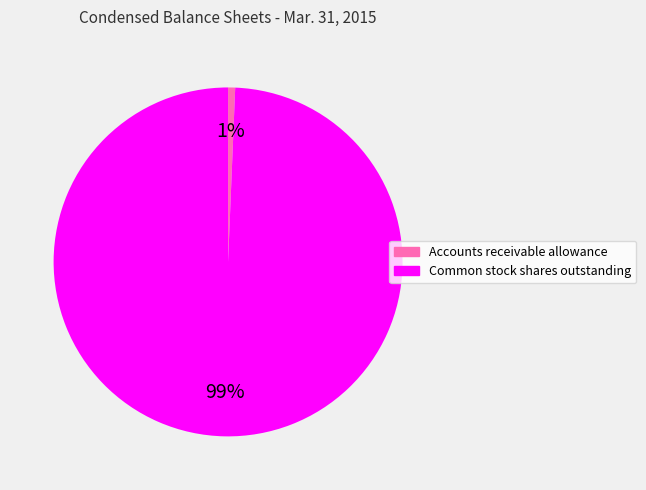

Does Accounts receivable allowance represent more than half of the total?

No